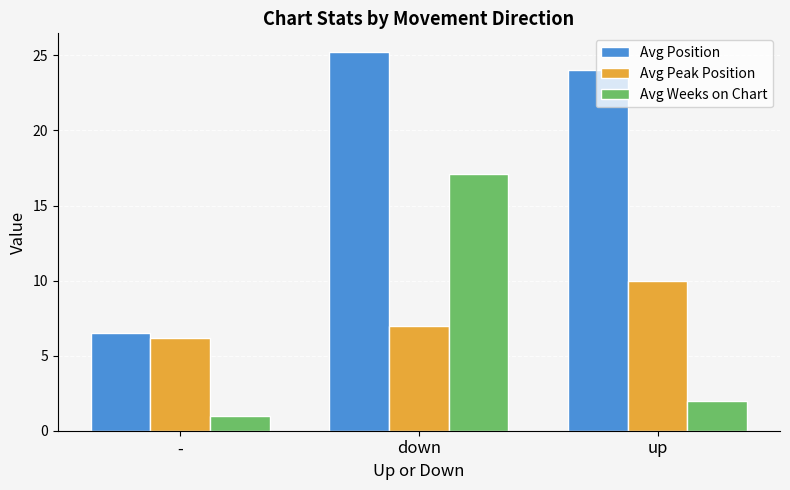

Reading right to left, what are all the values shown in this chart?

Avg Position: up=24.0	down=25.2	-=6.5
Avg Peak Position: up=10.0	down=7.0	-=6.2
Avg Weeks on Chart: up=2.0	down=17.1	-=1.0